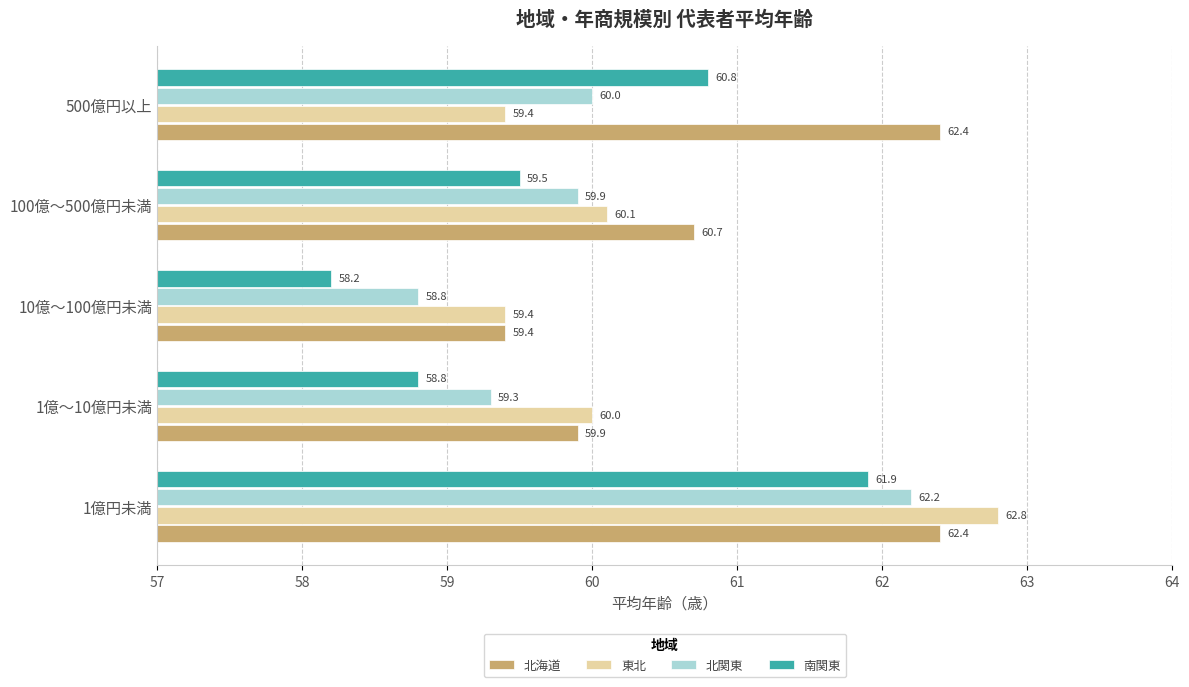

Rank the categories by 北関東 value from lowest to highest.

10億～100億円未満, 1億～10億円未満, 100億～500億円未満, 500億円以上, 1億円未満